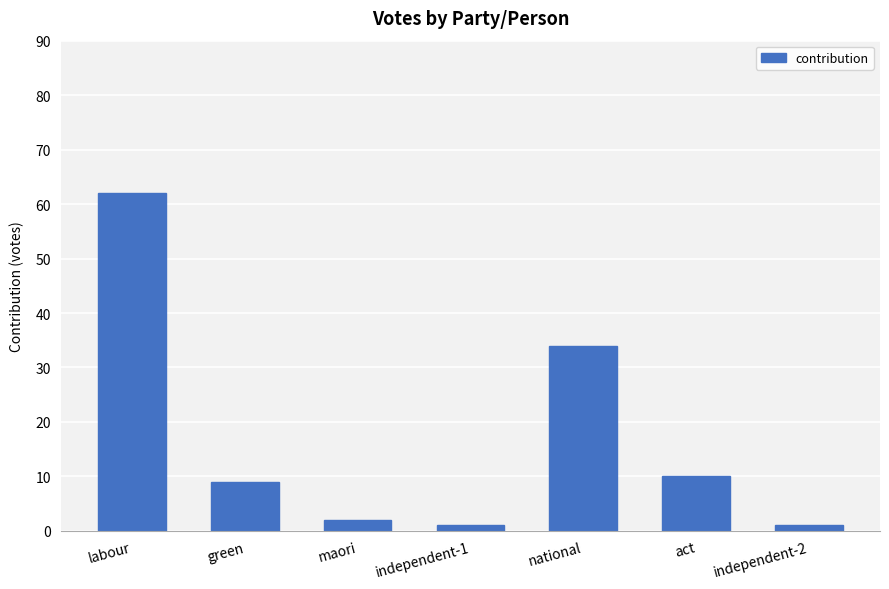

What is the label of the 1st bar from the right?

independent-2